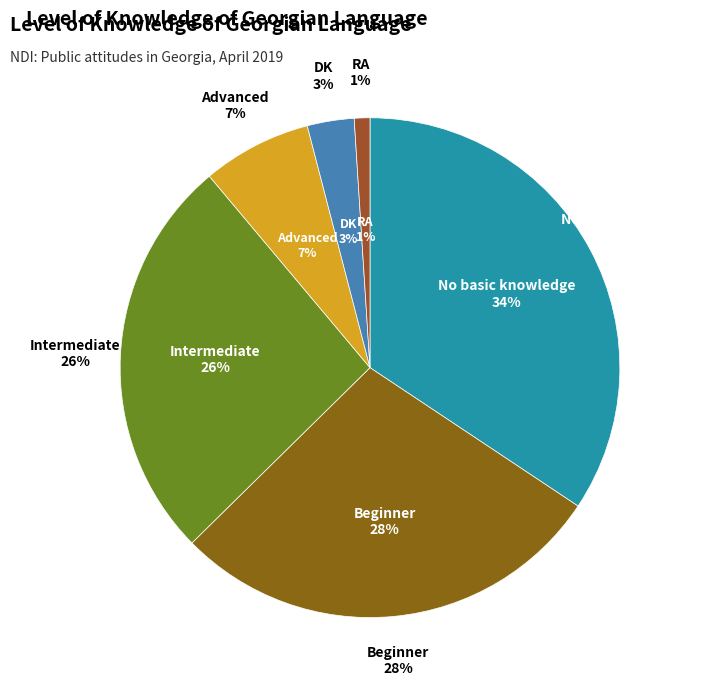

What is the change in value from Advanced to DK?

-4